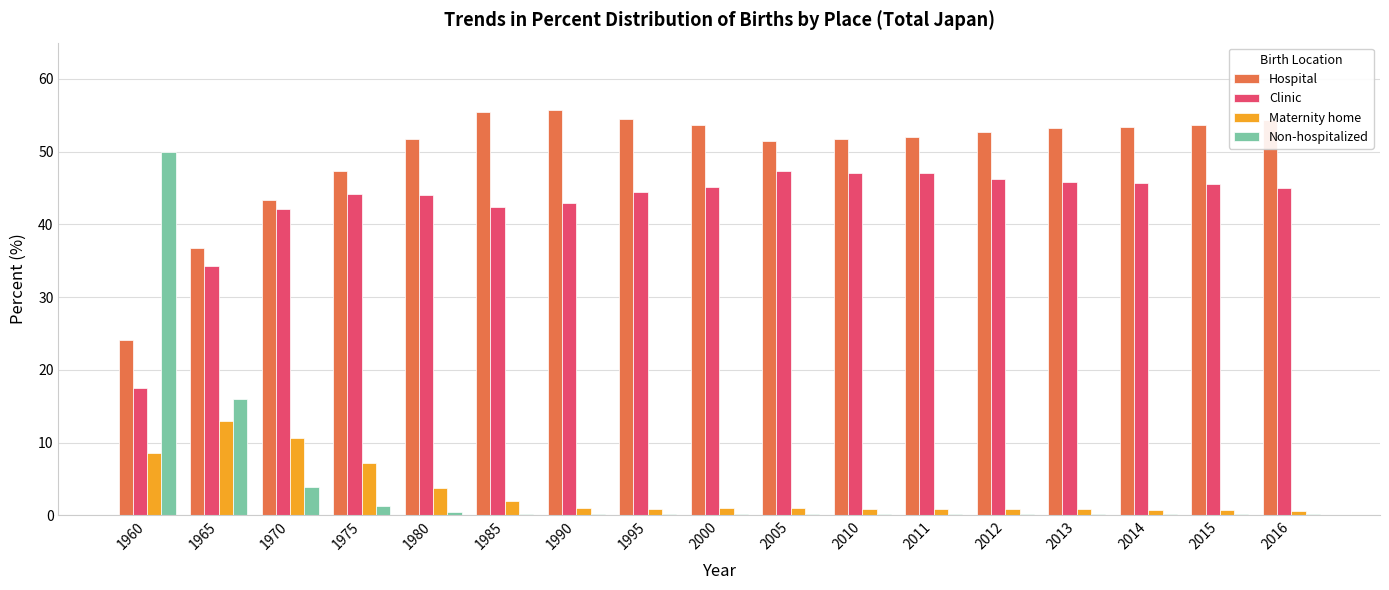

How many groups of bars are there?

17